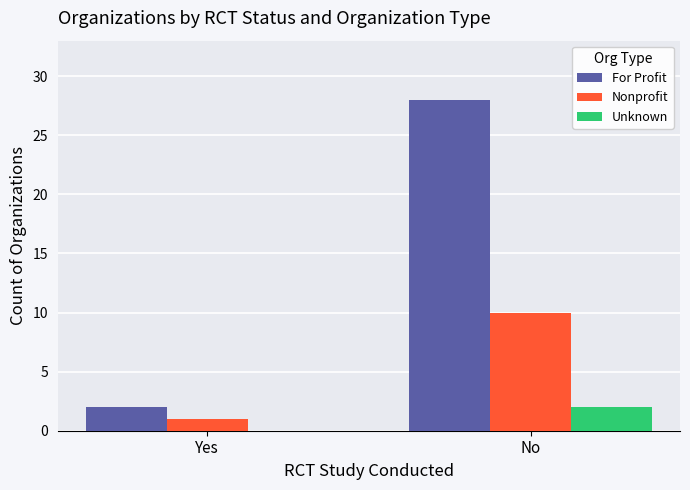

True or false: Unknown has a value of 1 at Yes.

False